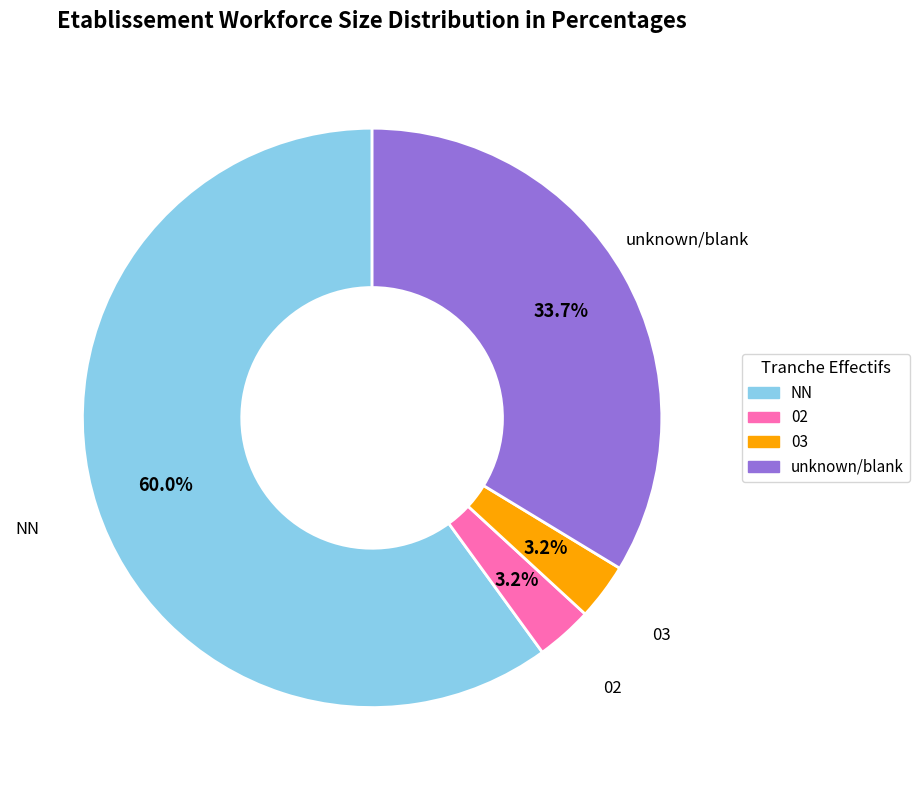

How many segments does this pie chart have?

4